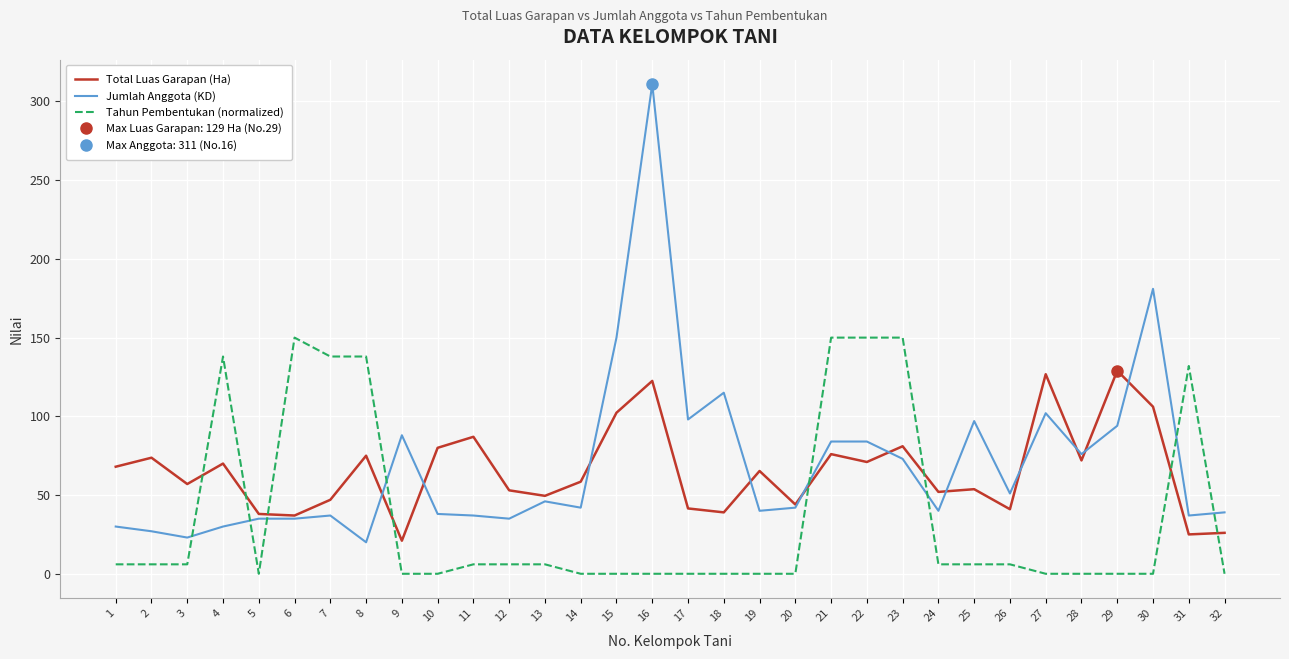

What is the difference between the maximum and second lowest values in the Total Luas Garapan (Ha) series?

104.0